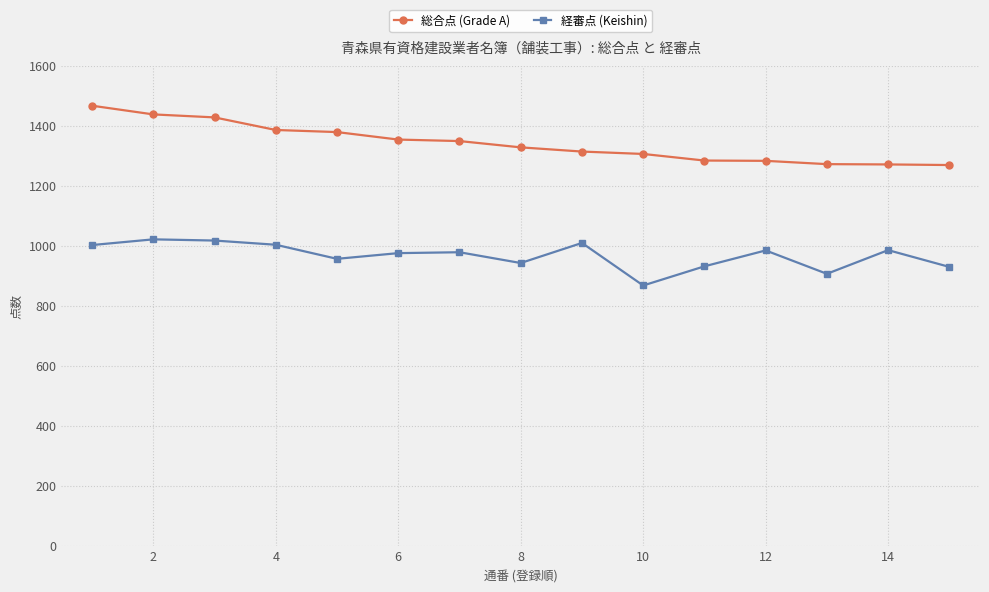

What is the maximum value shown in the chart?

1468